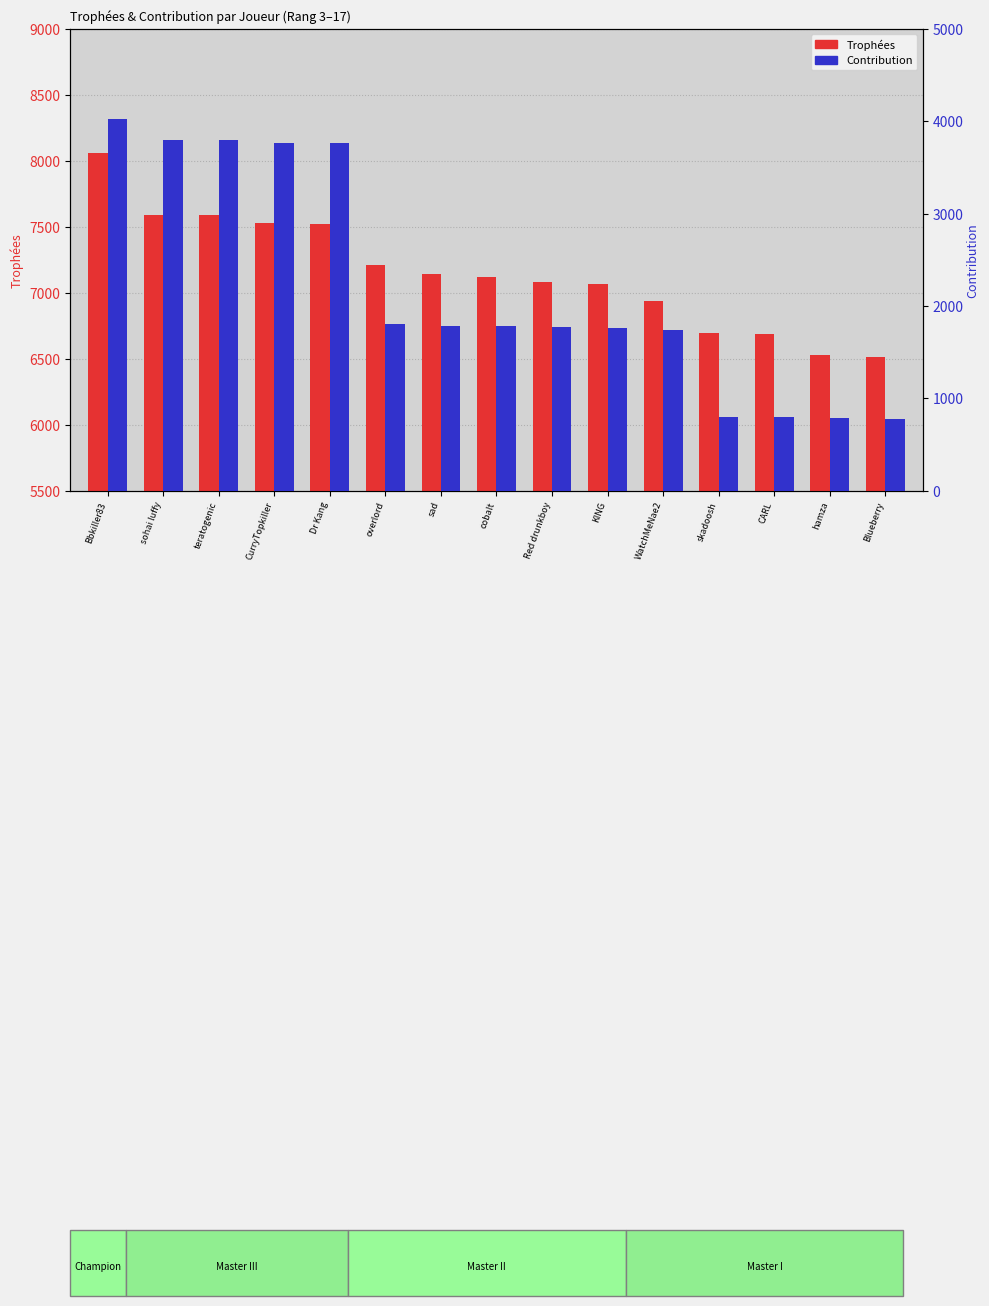

What is the smallest value displayed?

781